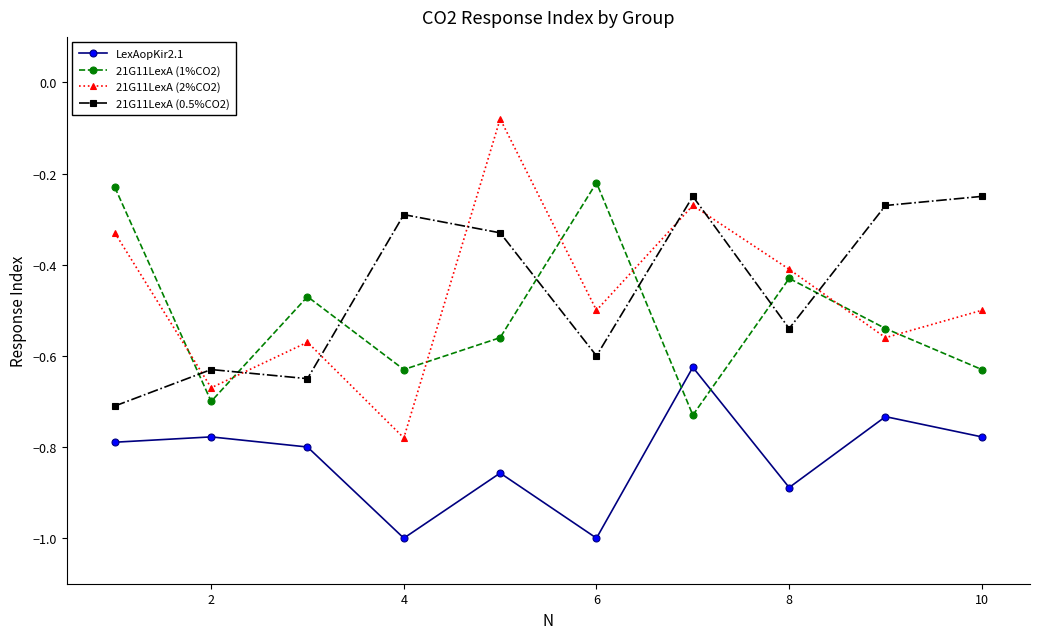

How many lines are shown in the chart?

4